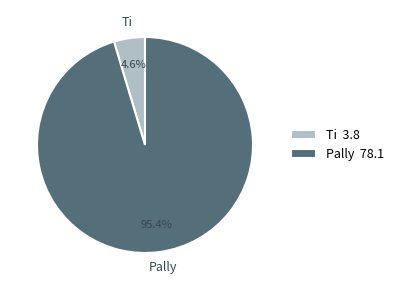

Does any single category account for the majority?

Yes